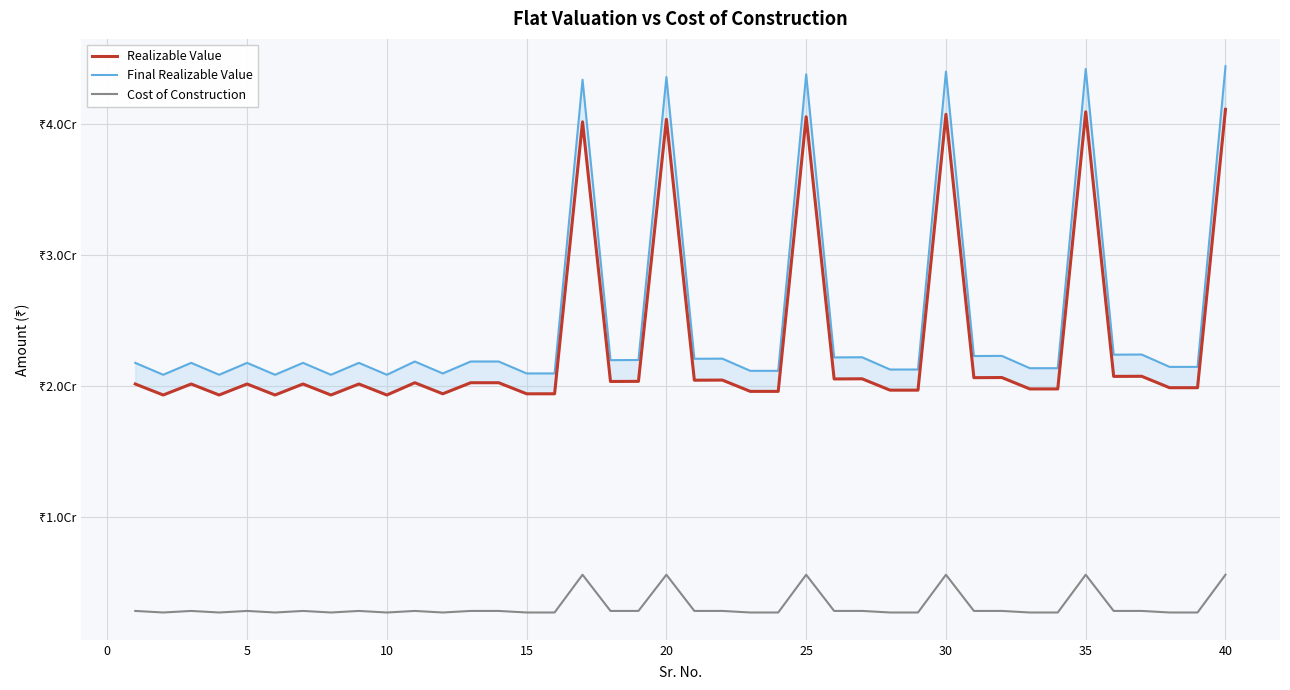

What are all the series names shown in the legend?

Realizable Value, Final Realizable Value, Cost of Construction